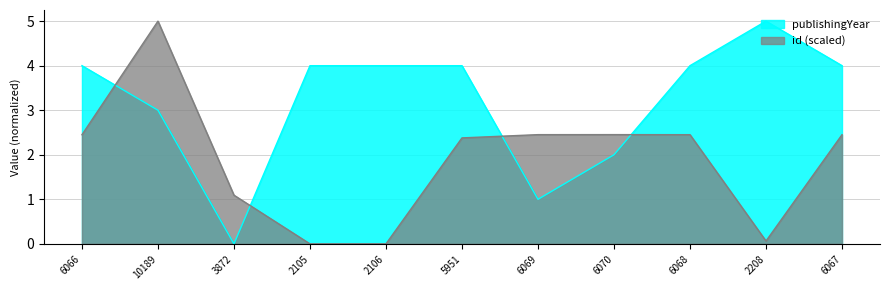

What position from the left is 10189?

2